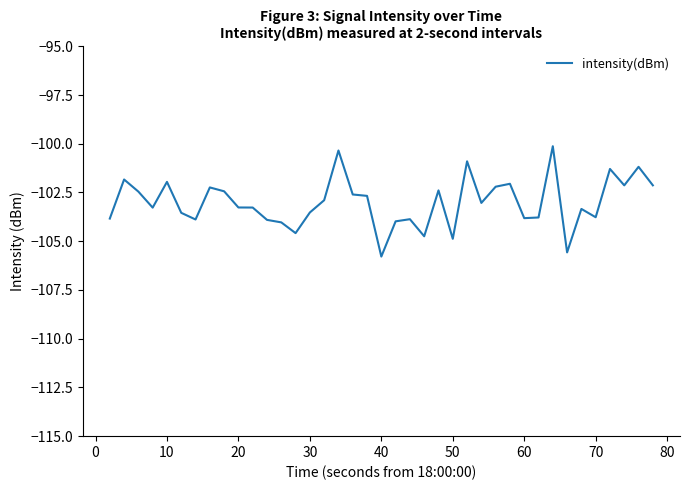

What is the smallest value displayed?

-105.8